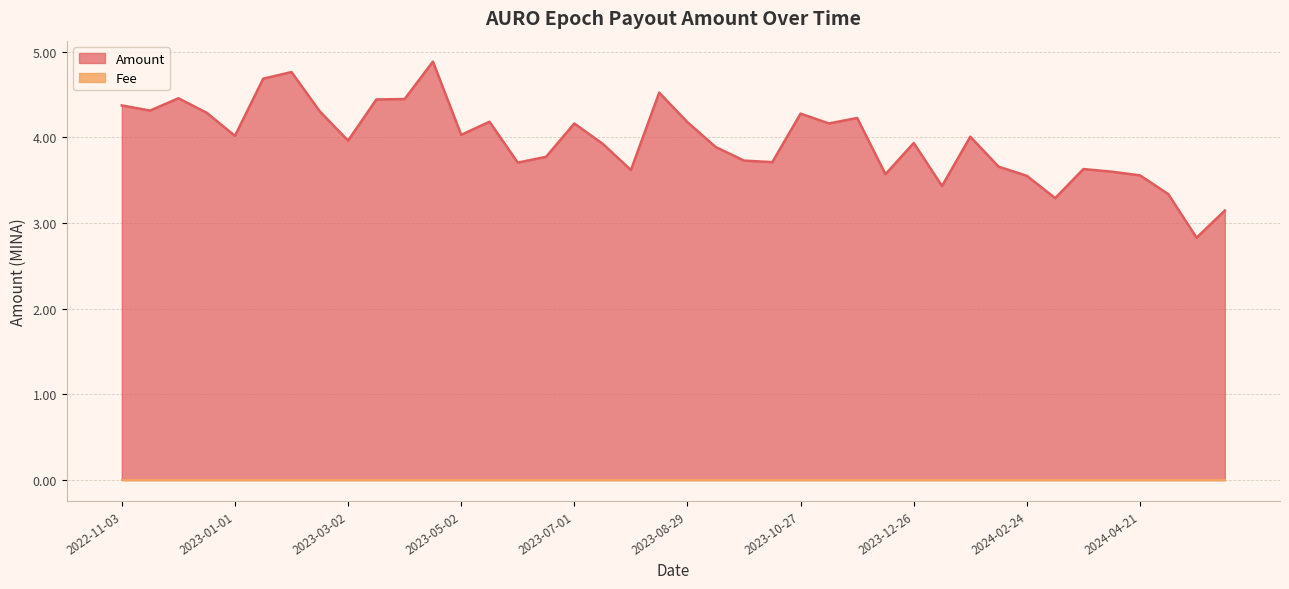

Where does the data first go above 4?

2022-11-03